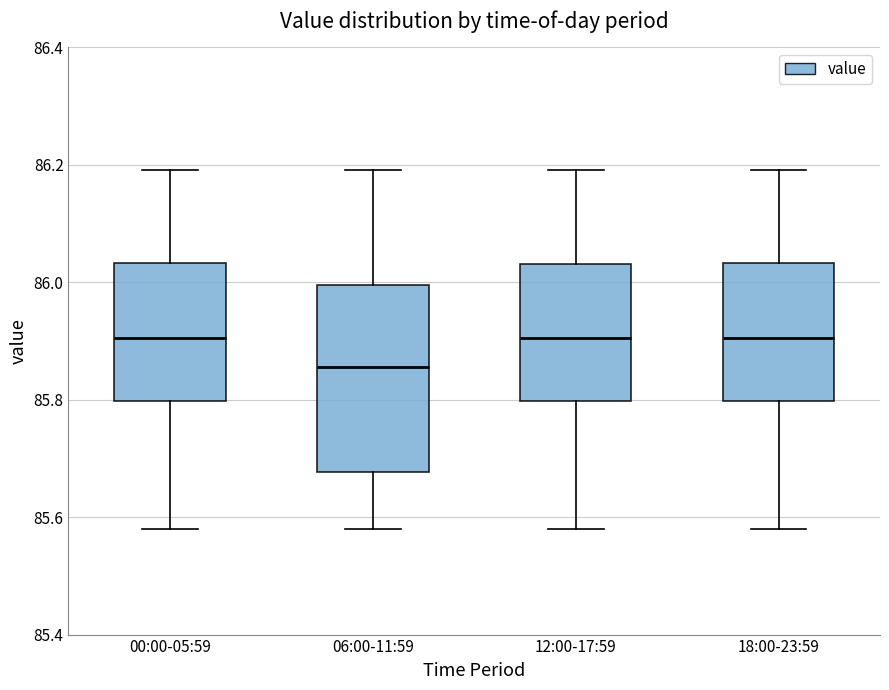

Reading left to right, transcribe this box plot: for each box, give where its median line is, the range the box spans, and where its two whiskers end, as read against the y-axis. The values are not printed on the chart, so give them approximately, as read against the axis.

00:00-05:59: median 85.90, box 85.80 to 86.04, whiskers 85.58 to 86.20
06:00-11:59: median 85.86, box 85.68 to 86.00, whiskers 85.58 to 86.20
12:00-17:59: median 85.90, box 85.80 to 86.04, whiskers 85.58 to 86.20
18:00-23:59: median 85.90, box 85.80 to 86.04, whiskers 85.58 to 86.20